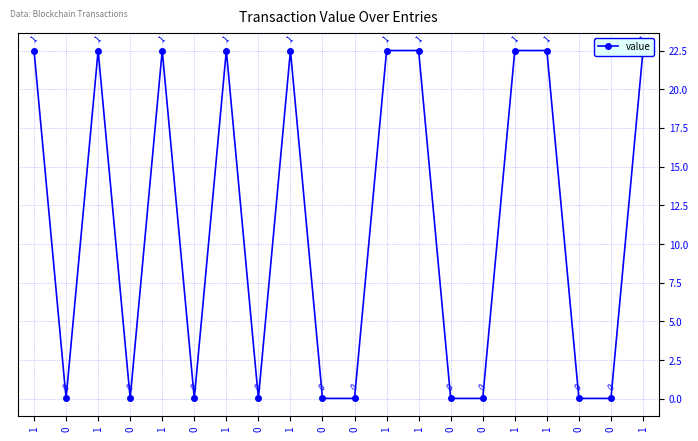

At which label does the data first exceed 22?

1